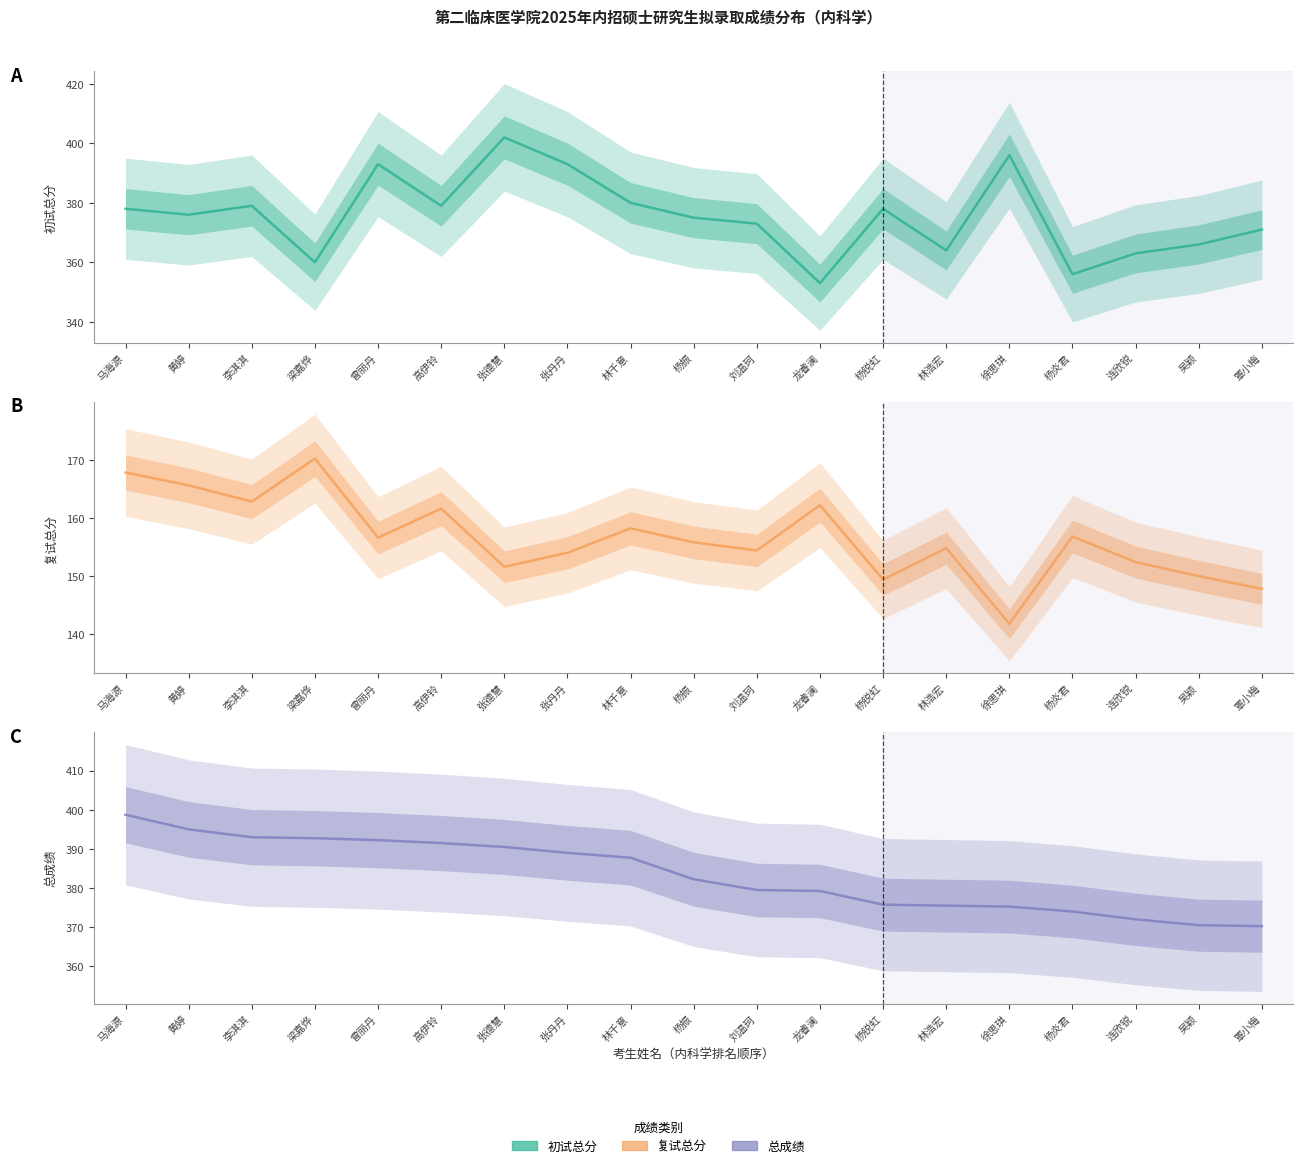

What is the label of the 14th point from the right?

高伊铃